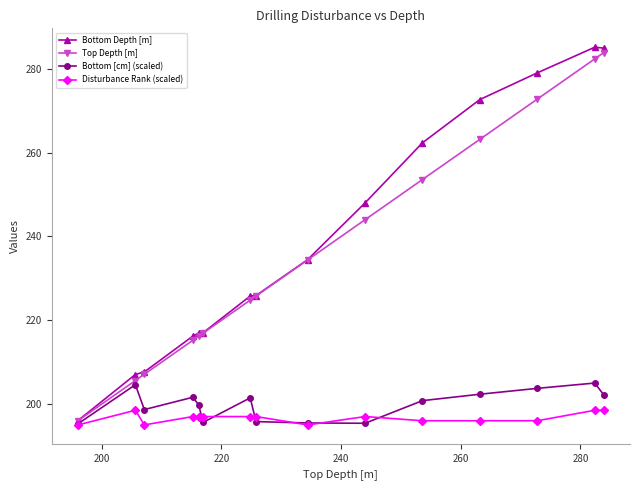

What is the value of the Disturbance Rank (scaled) point at the 9th from the left?

195.0